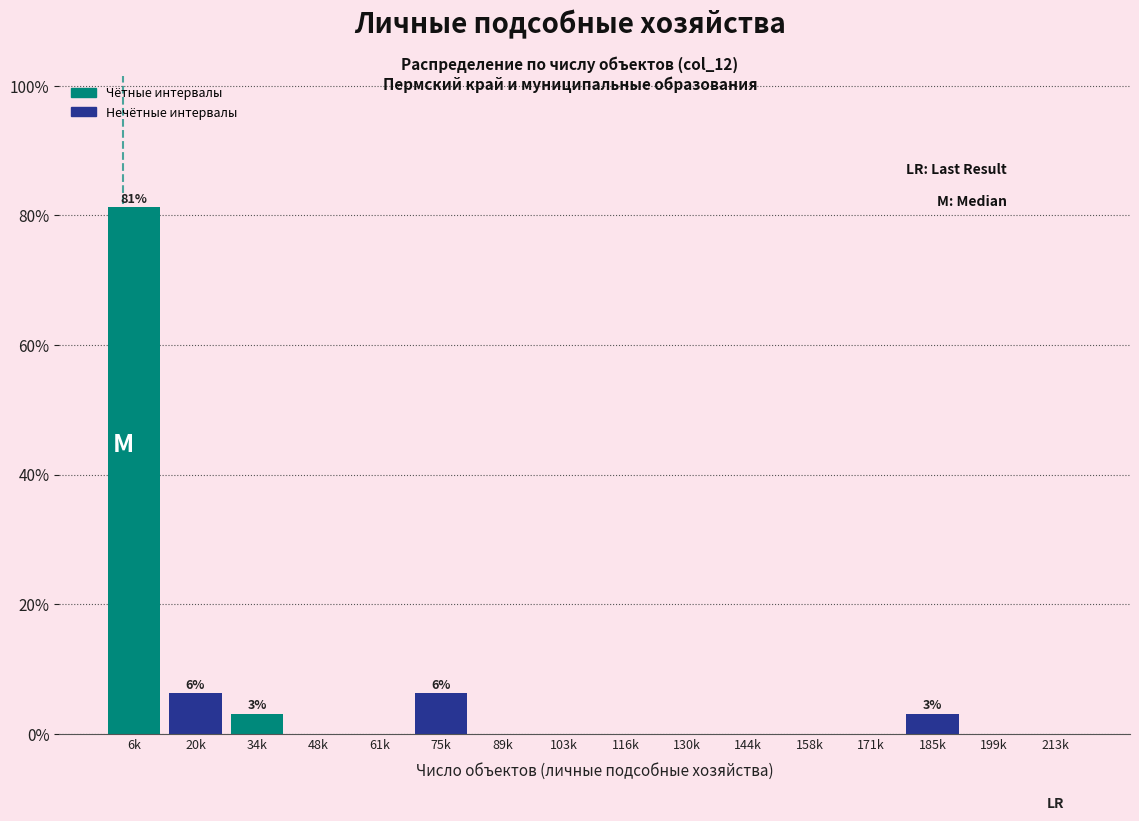

What is the sum of the Чётные интервалы values at 6k and 34k?

84.4